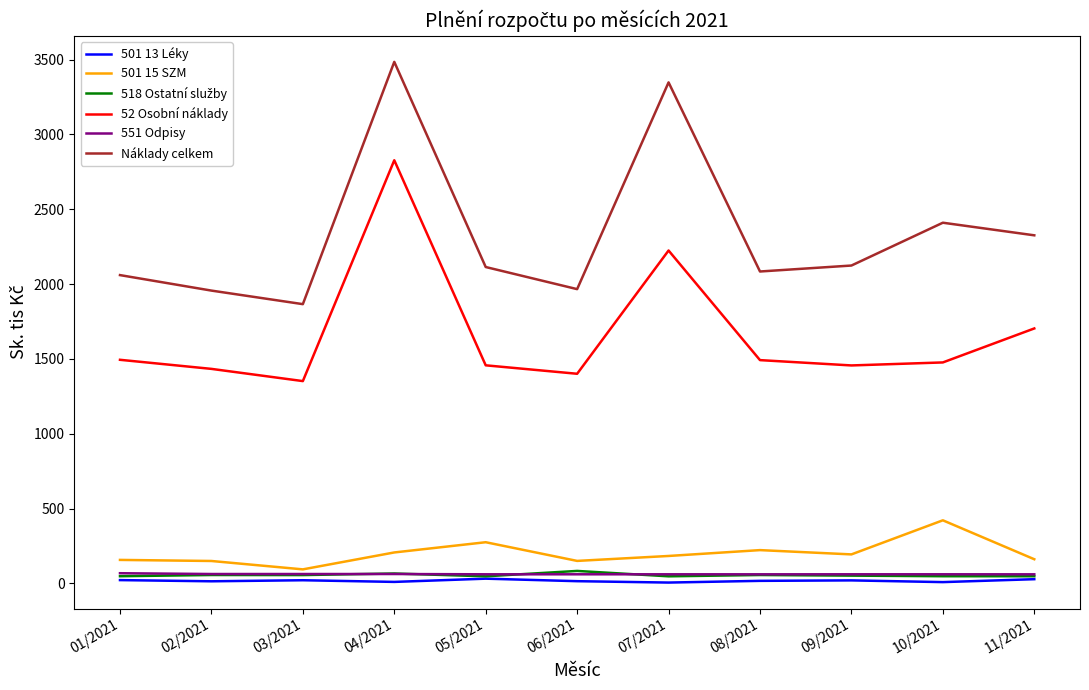

At which category is the sum across all series the highest?

04/2021